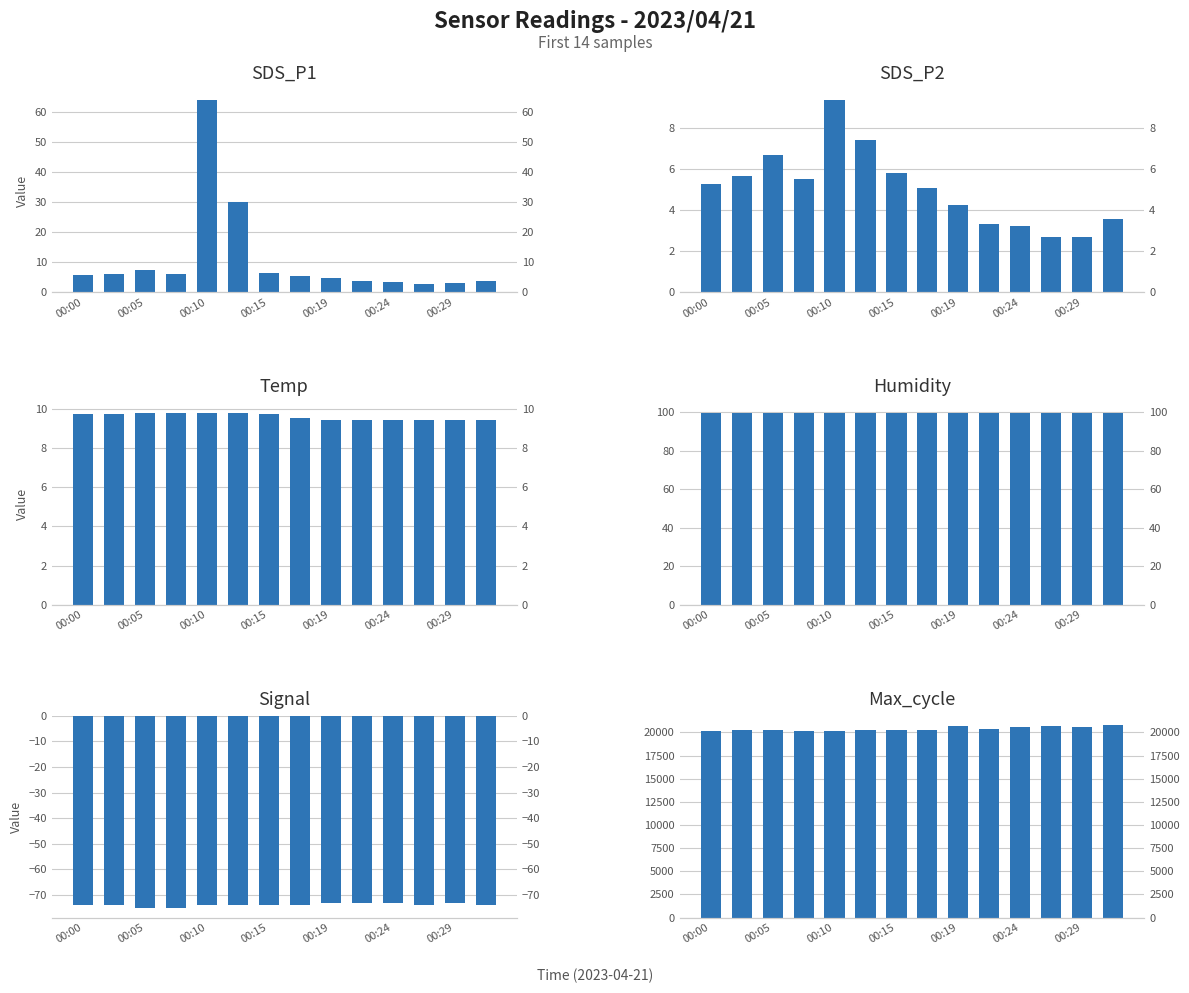

What is the smallest value displayed?

-75.0